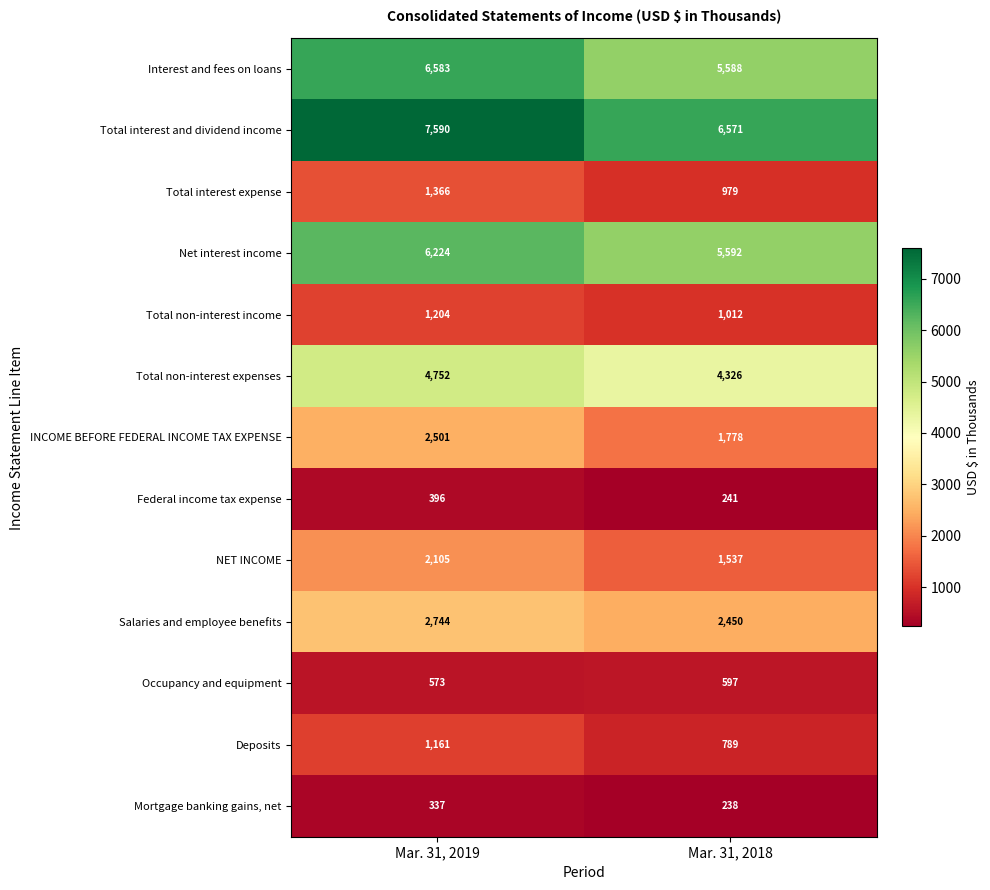

How many data points does each series have?

2